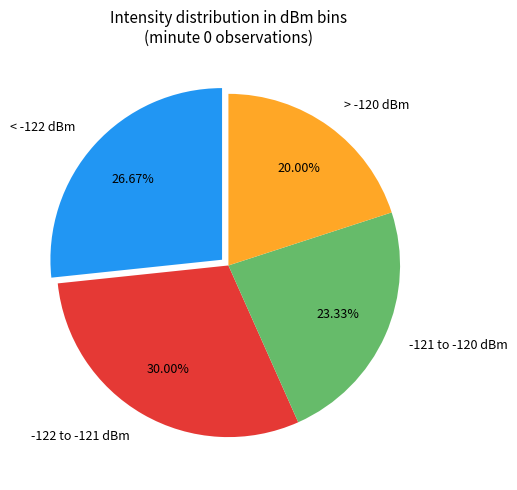

Which has a higher value, -122 to -121 dBm or < -122 dBm?

-122 to -121 dBm